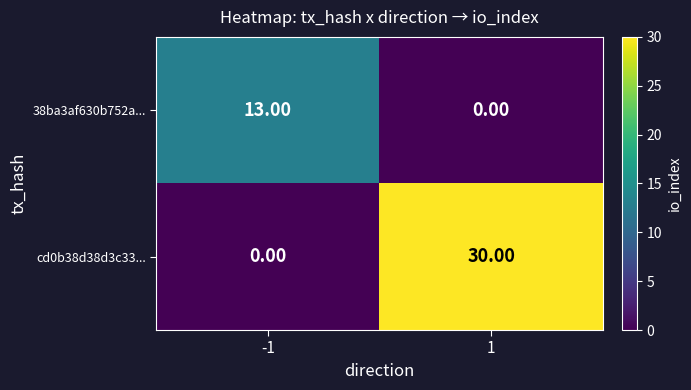

Is the value of 38ba3af630b752a... at -1 greater than the value of cd0b38d38d3c33... at -1?

Yes